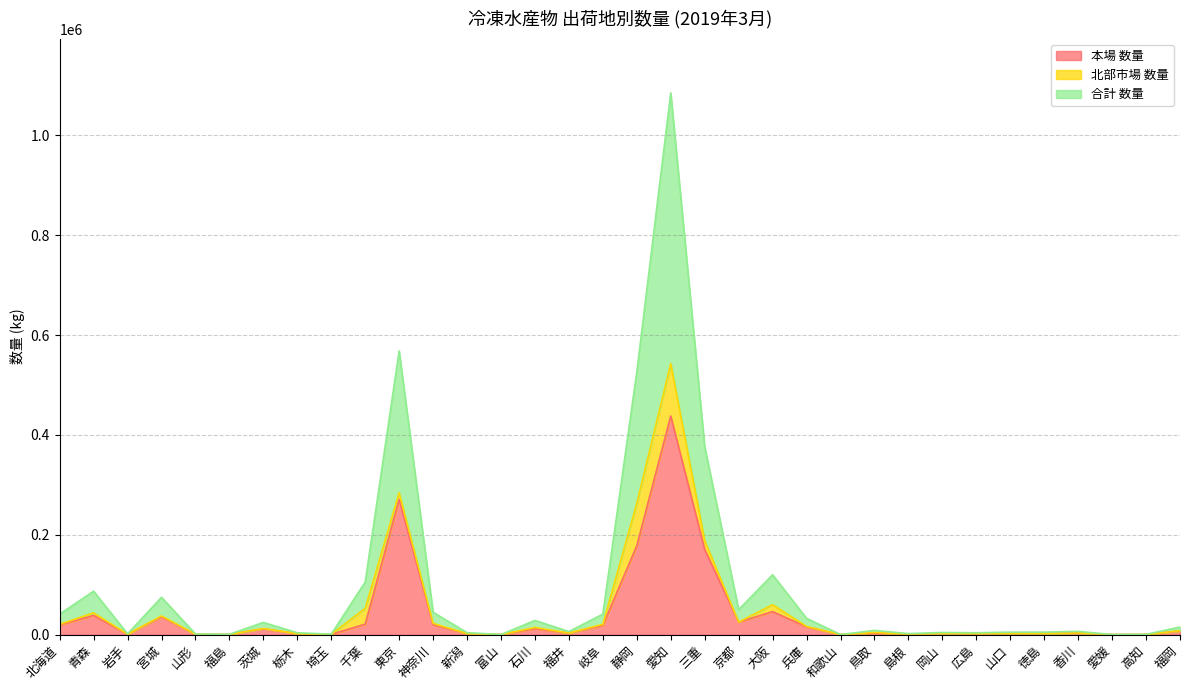

What is the highest value of the 本場 数量 series?

437885